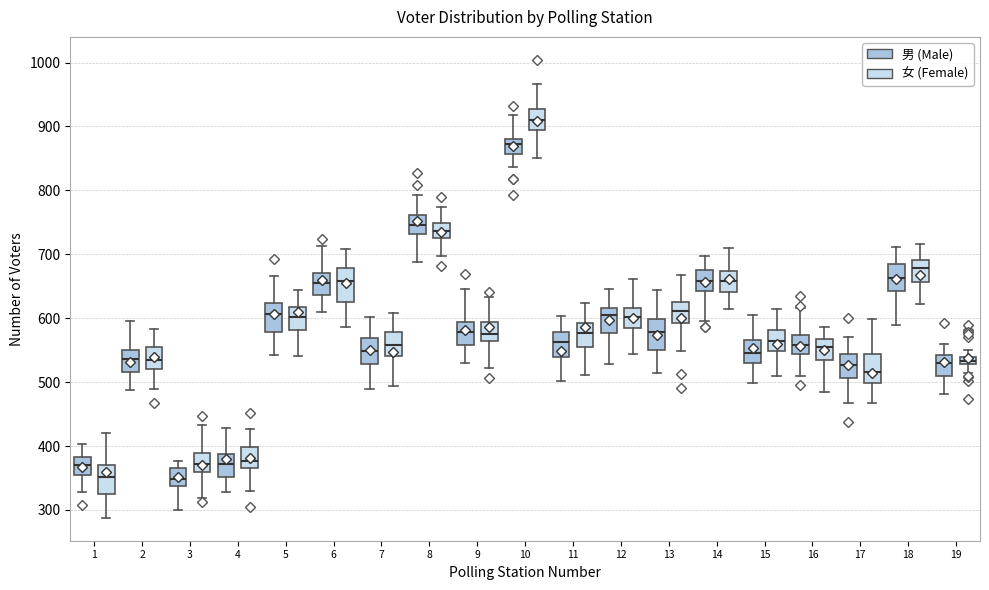

Where does the upper whisker of the box for 16 (男 (Male)) end on the y-axis? The values are not printed on the chart, so give them approximately, as read against the axis.

620